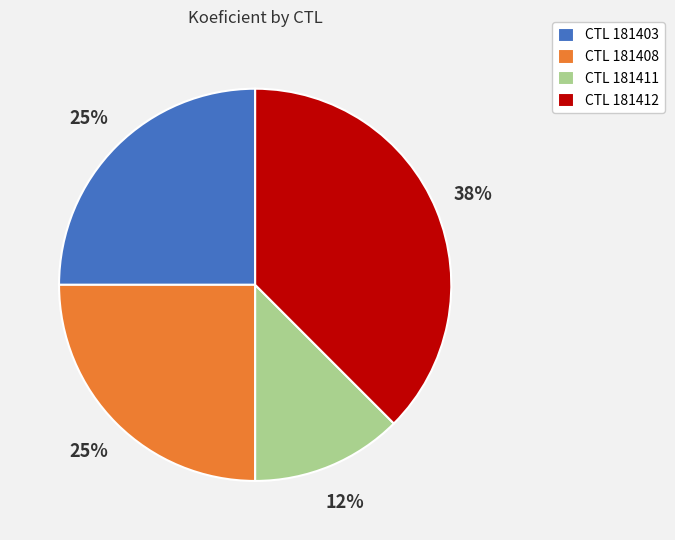

Which category has the smallest portion of the pie?

CTL 181411